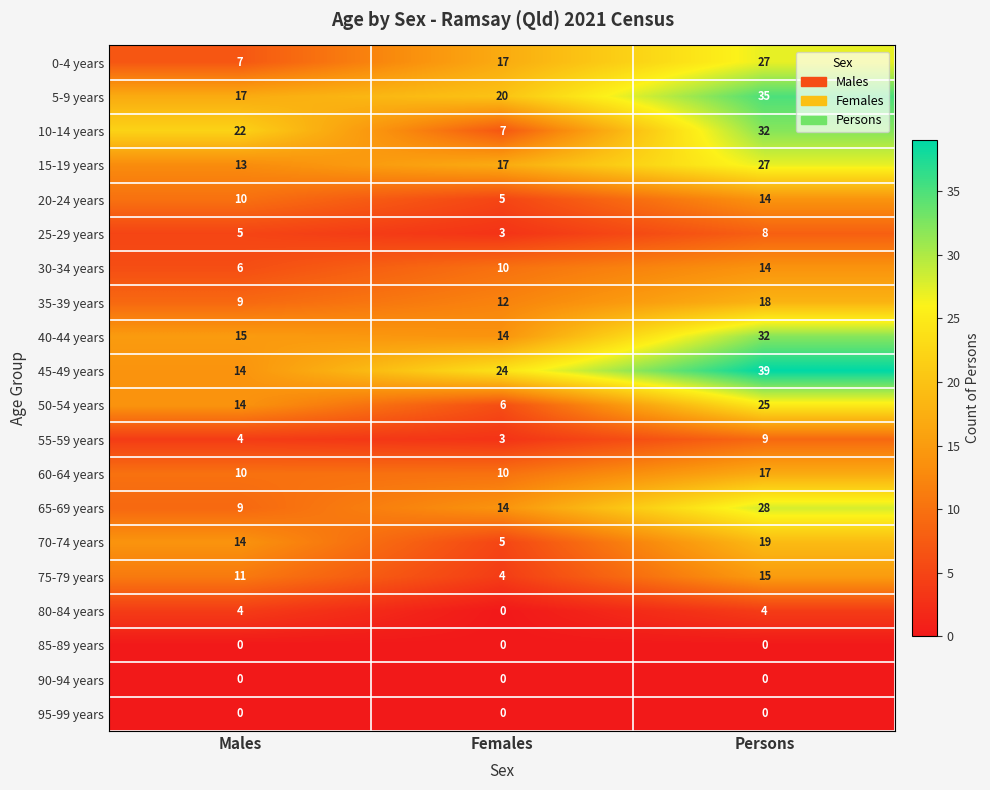

Which series has the largest total across all categories?

45-49 years